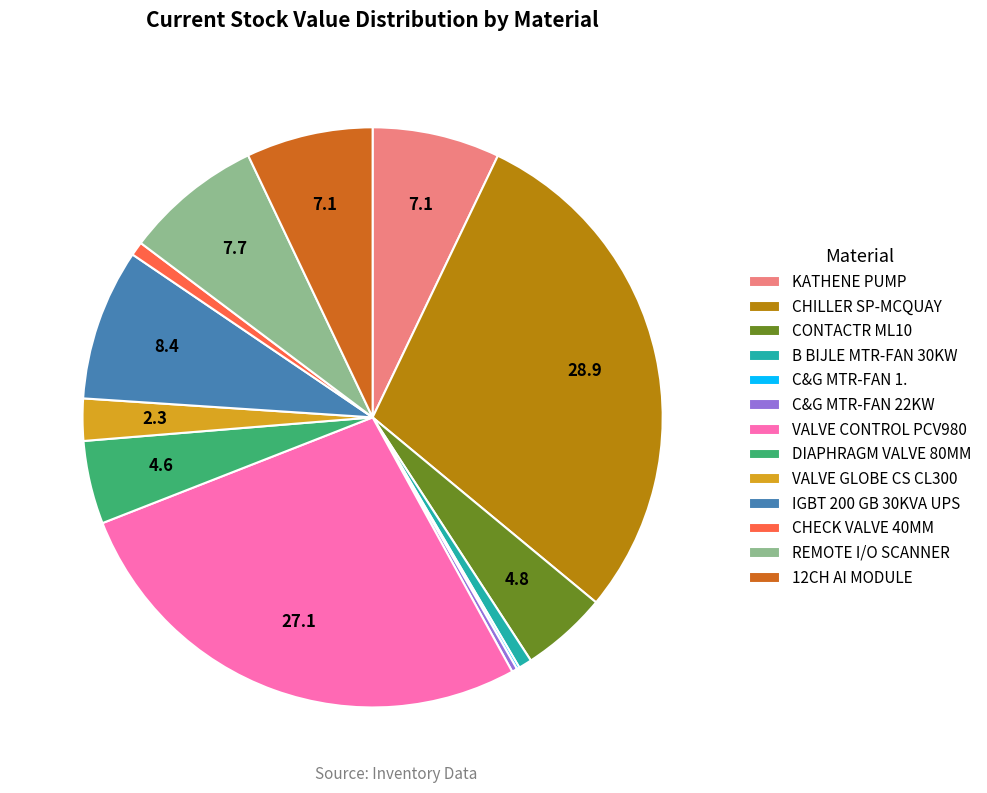

Which slice is the largest?

CHILLER SP-MCQUAY